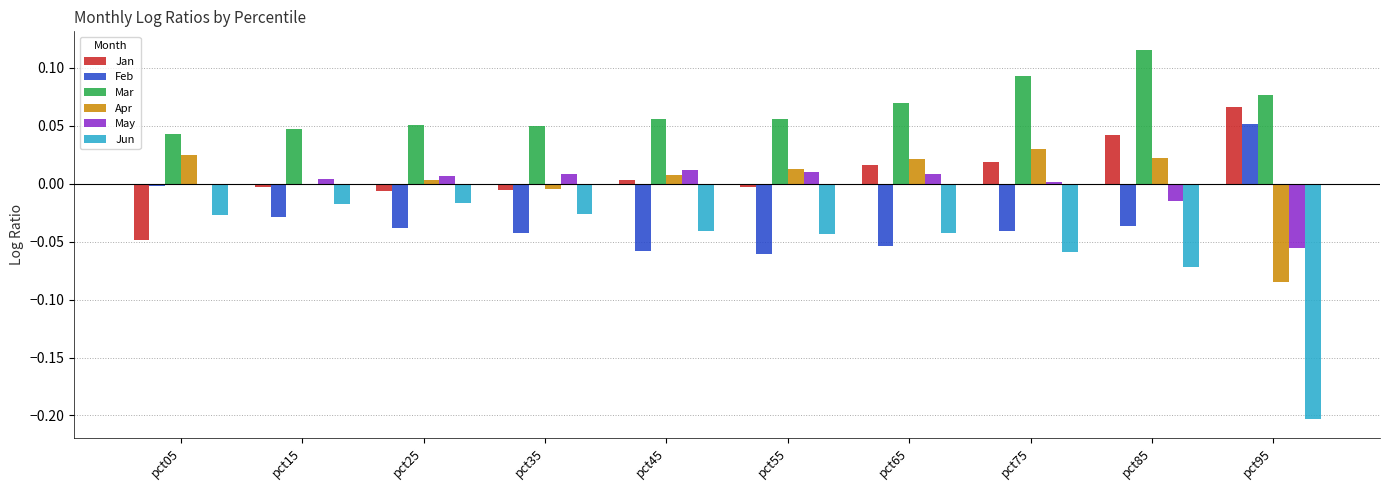

Is it true that Feb equals -0.0 at pct15?

True